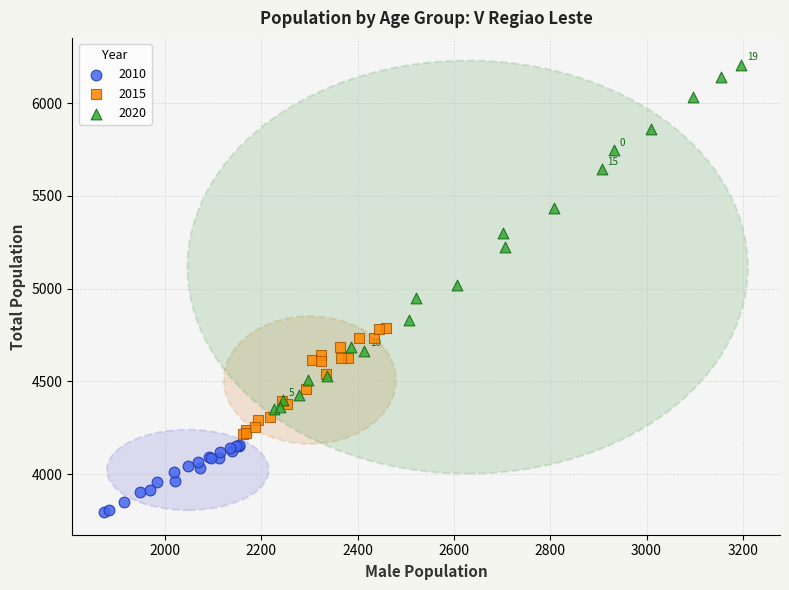

Which series has the largest Y range (max minus min)?

2020